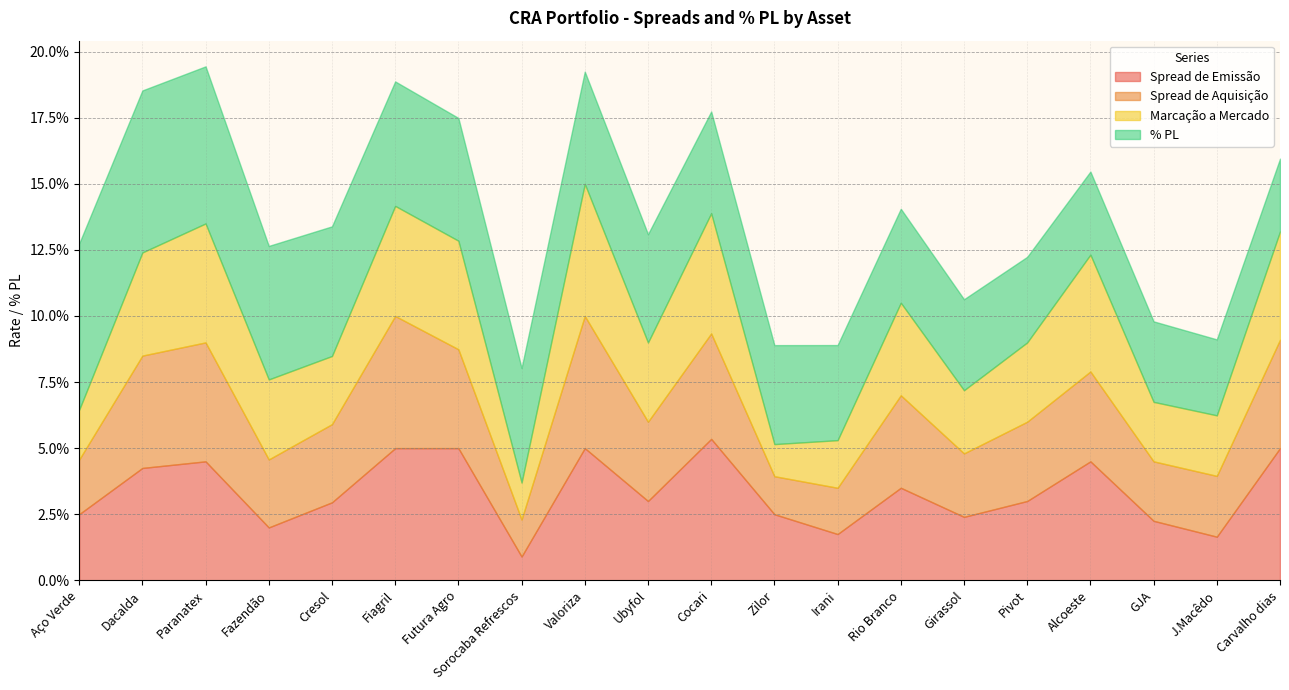

How many distinct data groups are displayed?

4